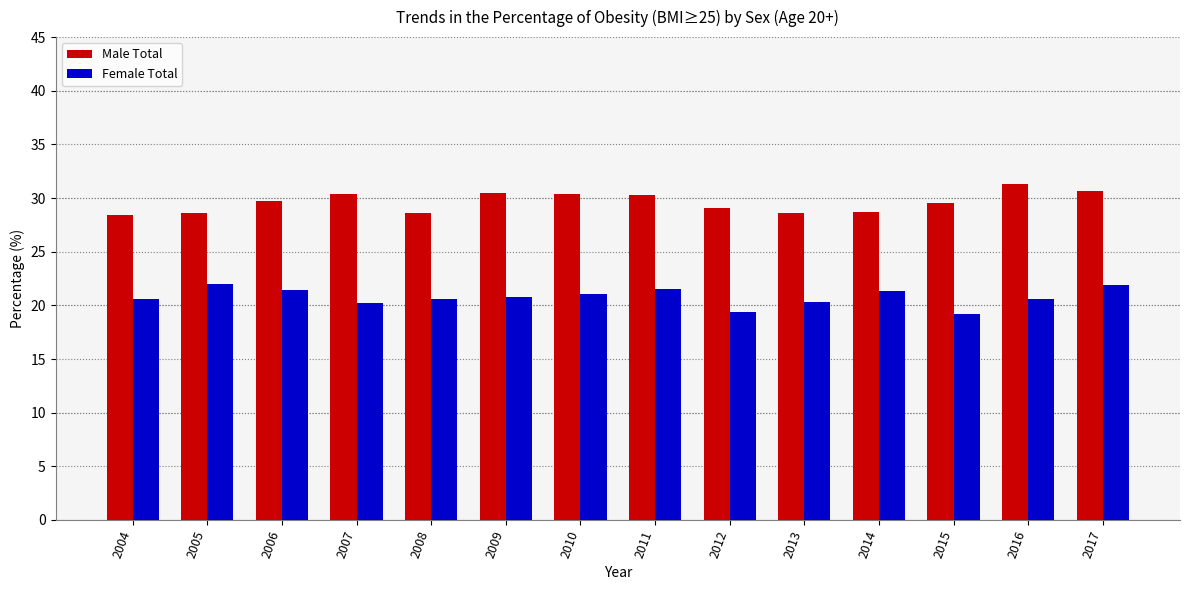

What is the maximum value shown in the chart?

31.3